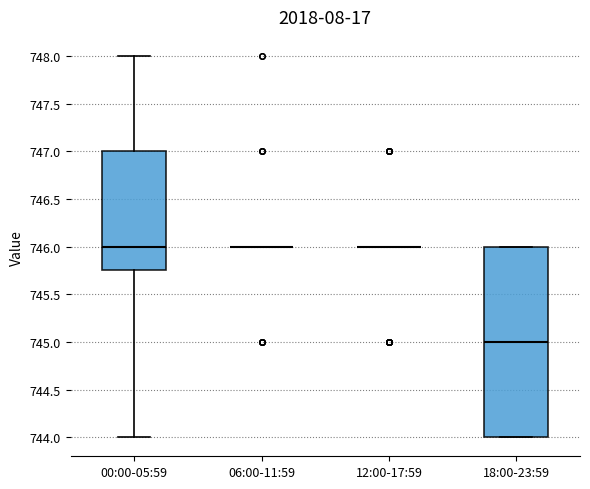

Reading left to right, transcribe this box plot: for each box, give where its median line is, the range the box spans, and where its two whiskers end, as read against the y-axis. The values are not printed on the chart, so give them approximately, as read against the axis.

00:00-05:59: median 746.00, box 745.75 to 747.00, whiskers 744.00 to 748.00
06:00-11:59: box collapsed to a line at 746.00, whiskers 746.00 to 746.00
12:00-17:59: box collapsed to a line at 746.00, whiskers 746.00 to 746.00
18:00-23:59: median 745.00, box 744.00 to 746.00, whiskers 744.00 to 746.00